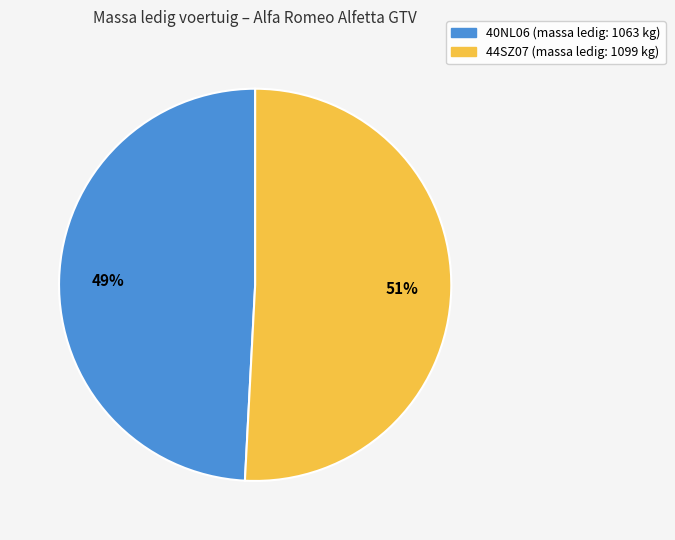

Is the sum of 44SZ07 and 40NL06 greater than half?

Yes